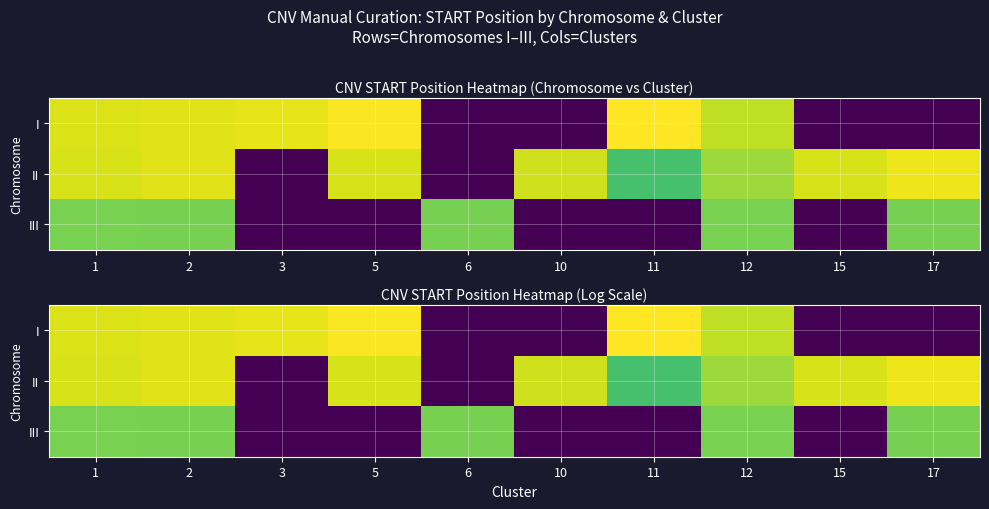

Which series has the largest range (max minus min)?

I